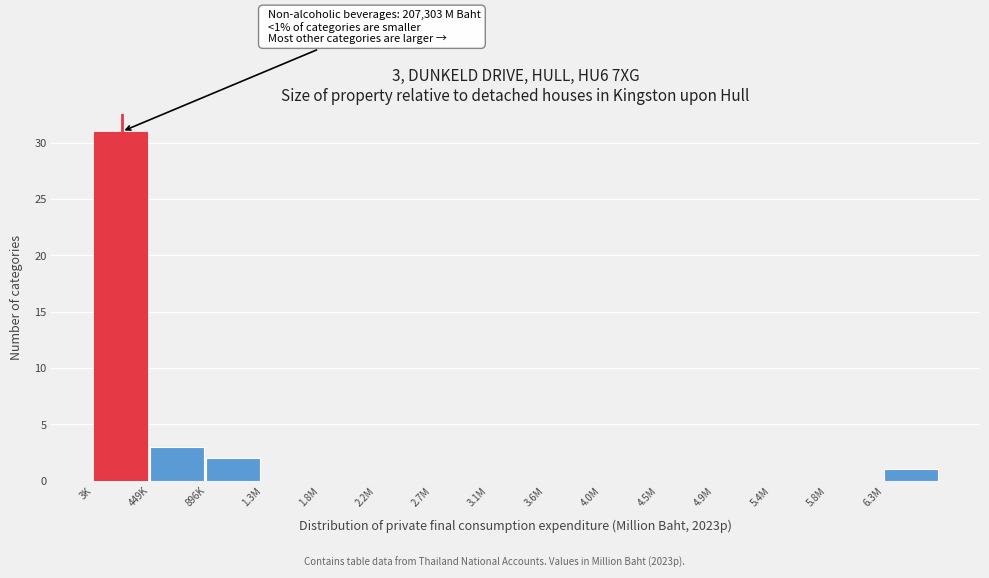

Reading left to right, transcribe all the data shown in this chart.

3K=31	449K=3	896K=2	1.3M=0	1.8M=0	2.2M=0	2.7M=0	3.1M=0	3.6M=0	4.0M=0	4.5M=0	4.9M=0	5.4M=0	5.8M=0	6.3M=1